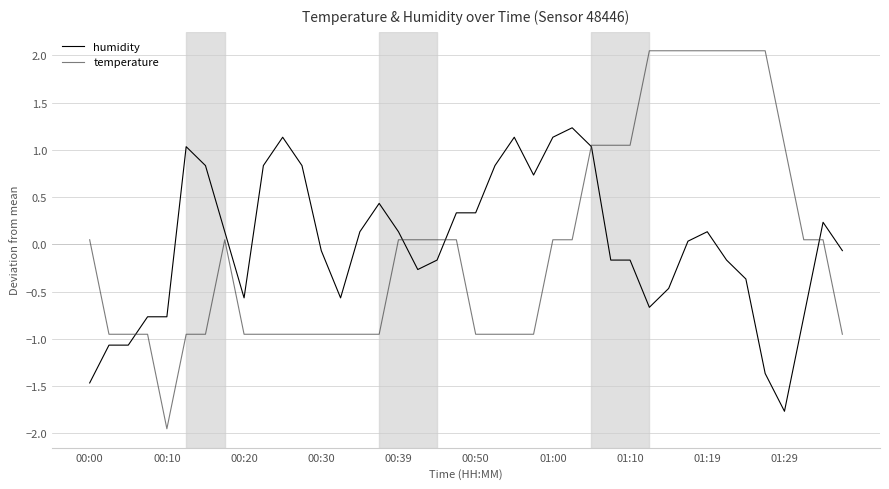

What is the lowest value of the humidity series?

-1.8